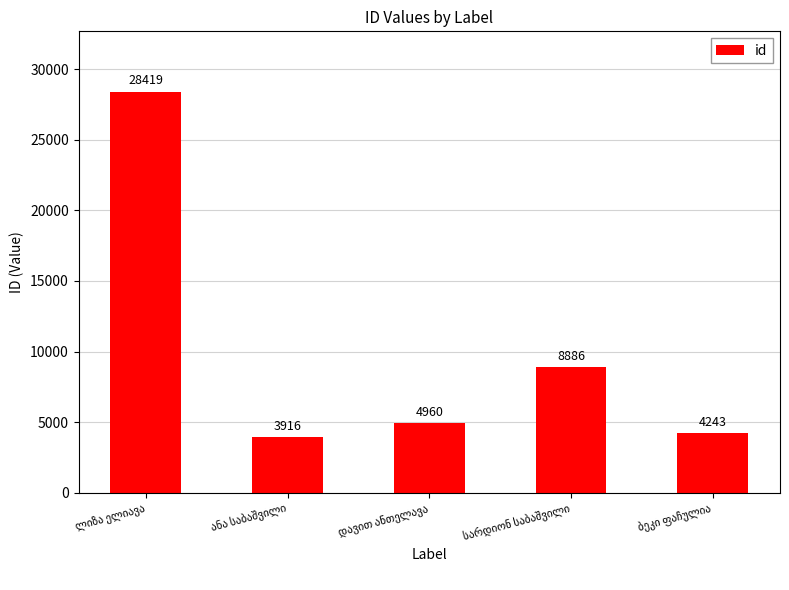

What is the value of the 2nd bar from the left?

3916